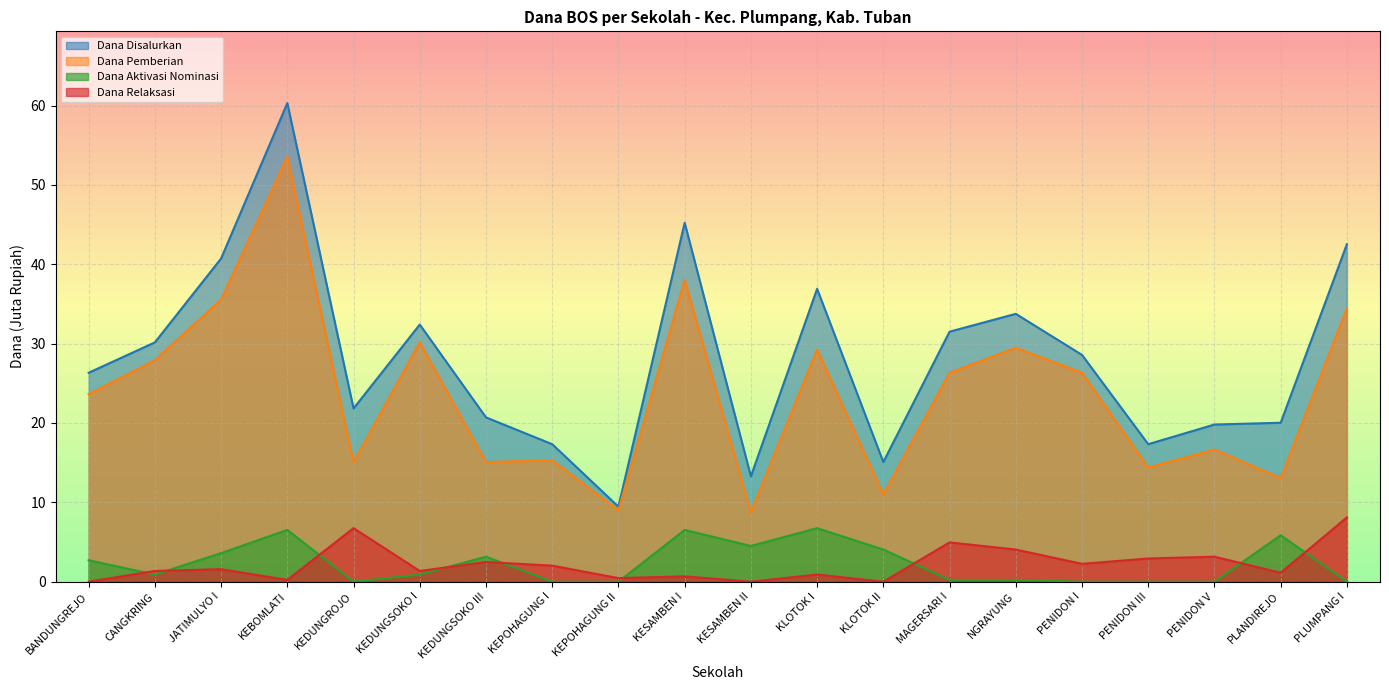

Reading right to left, what are all the values shown in this chart?

Siswa Disalurkan: PLUMPANG I=42.5	PLANDIREJO=20.0	PENIDON V=19.8	PENIDON III=17.3	PENIDON I=28.6	NGRAYUNG=33.8	MAGERSARI I=31.5	KLOTOK II=15.1	KLOTOK I=36.9	KESAMBEN II=13.3	KESAMBEN I=45.2	KEPOHAGUNG II=9.4	KEPOHAGUNG I=17.3	KEDUNGSOKO III=20.7	KEDUNGSOKO I=32.4	KEDUNGROJO=21.8	KEBOMLATI=60.3	JATIMULYO I=40.7	CANGKRING=30.1	BANDUNGREJO=26.3
Dana Disalurkan: PLUMPANG I=34.4	PLANDIREJO=13.1	PENIDON V=16.6	PENIDON III=14.4	PENIDON I=26.3	NGRAYUNG=29.5	MAGERSARI I=26.3	KLOTOK II=11.0	KLOTOK I=29.2	KESAMBEN II=8.8	KESAMBEN I=38.0	KEPOHAGUNG II=9.0	KEPOHAGUNG I=15.3	KEDUNGSOKO III=15.1	KEDUNGSOKO I=30.1	KEDUNGROJO=15.1	KEBOMLATI=53.5	JATIMULYO I=35.5	CANGKRING=27.9	BANDUNGREJO=23.6
Dana Relaksasi: PLUMPANG I=8.1	PLANDIREJO=1.1	PENIDON V=3.1	PENIDON III=2.9	PENIDON I=2.2	NGRAYUNG=4.0	MAGERSARI I=5.0	KLOTOK II=0.0	KLOTOK I=0.9	KESAMBEN II=0.0	KESAMBEN I=0.7	KEPOHAGUNG II=0.5	KEPOHAGUNG I=2.0	KEDUNGSOKO III=2.5	KEDUNGSOKO I=1.4	KEDUNGROJO=6.8	KEBOMLATI=0.2	JATIMULYO I=1.6	CANGKRING=1.4	BANDUNGREJO=0.0
Dana Aktivasi: PLUMPANG I=0.0	PLANDIREJO=5.8	PENIDON V=0.0	PENIDON III=0.0	PENIDON I=0.0	NGRAYUNG=0.2	MAGERSARI I=0.2	KLOTOK II=4.0	KLOTOK I=6.8	KESAMBEN II=4.5	KESAMBEN I=6.5	KEPOHAGUNG II=0.0	KEPOHAGUNG I=0.0	KEDUNGSOKO III=3.1	KEDUNGSOKO I=0.9	KEDUNGROJO=0.0	KEBOMLATI=6.5	JATIMULYO I=3.6	CANGKRING=0.9	BANDUNGREJO=2.7